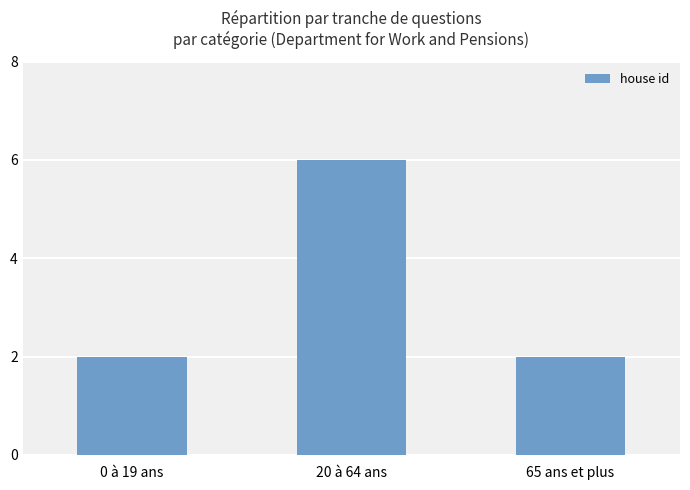

Reading right to left, list all the values displayed in this chart.

2	6	2